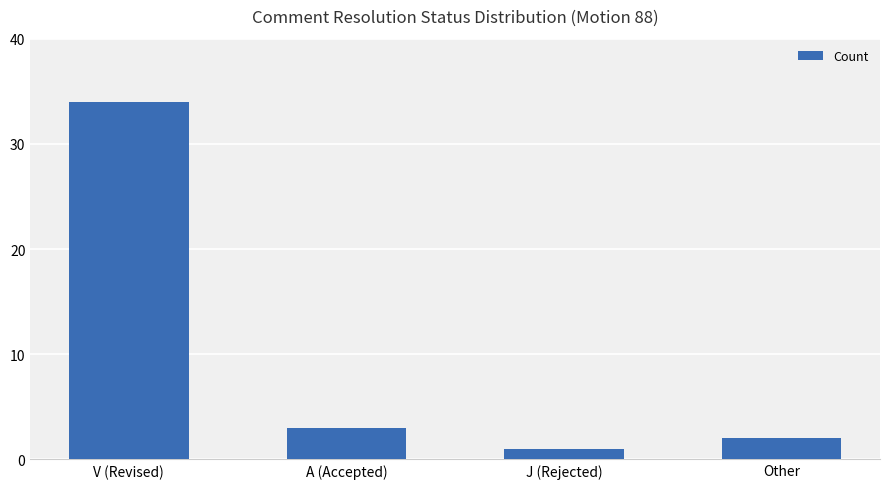

Reading right to left, list all the values displayed in this chart.

Other=2	J (Rejected)=1	A (Accepted)=3	V (Revised)=34